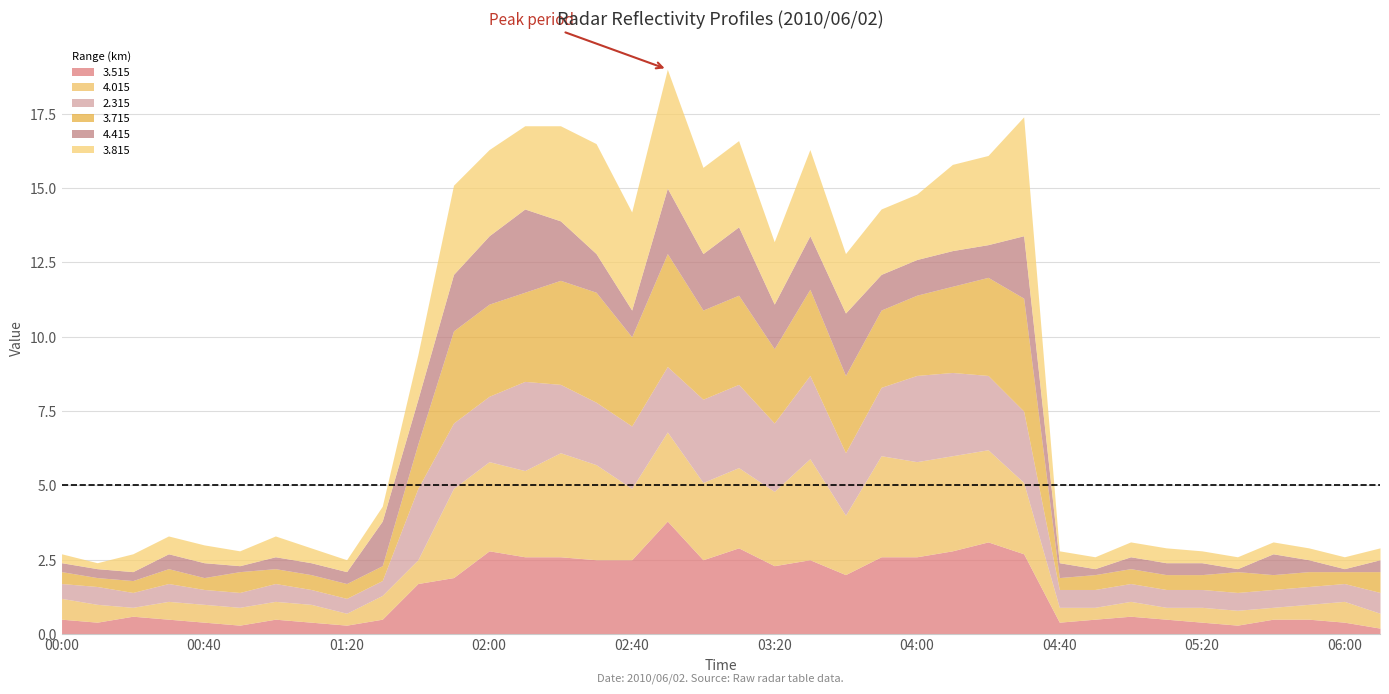

What value does the 4.415 series have at 05:50?

0.4